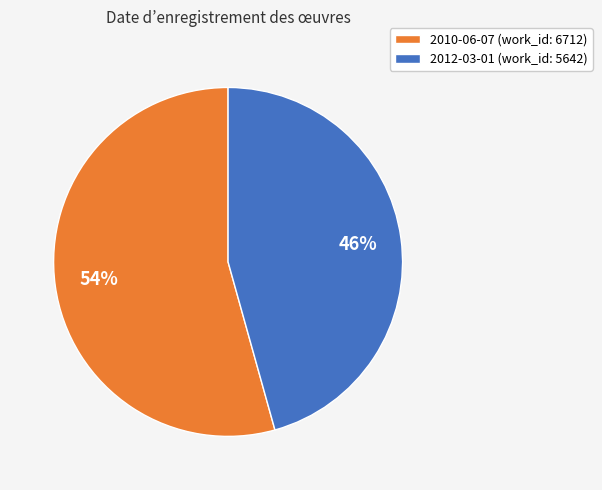

What is the ratio of the value at 2010-06-07 to the value at 2012-03-01?

1.2